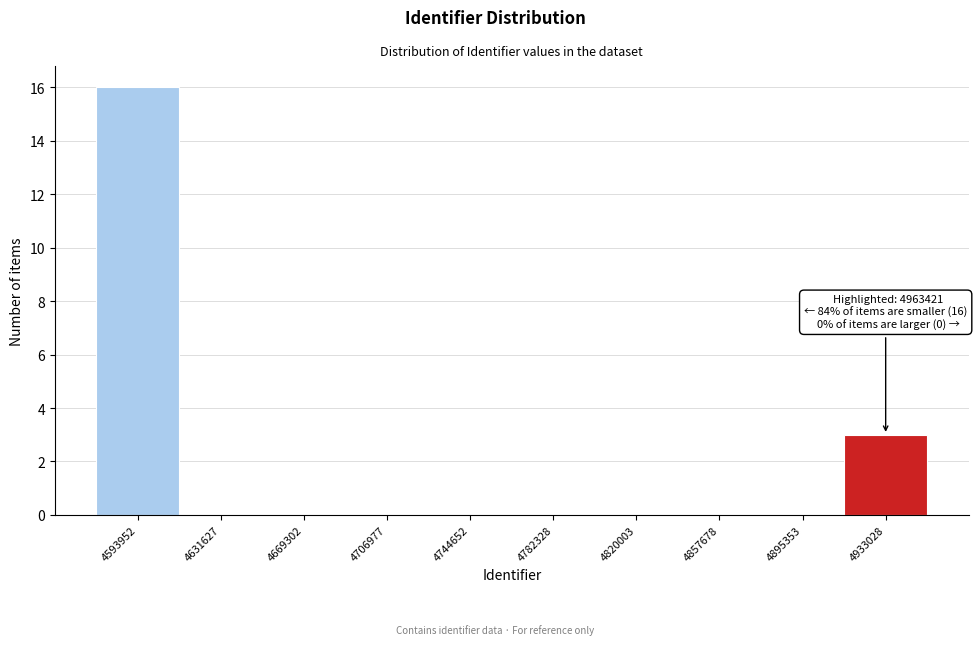

Reading left to right, transcribe all the data shown in this chart.

4593952=16	4631627=0	4669302=0	4706977=0	4744652=0	4782328=0	4820003=0	4857678=0	4895353=0	4933028=3